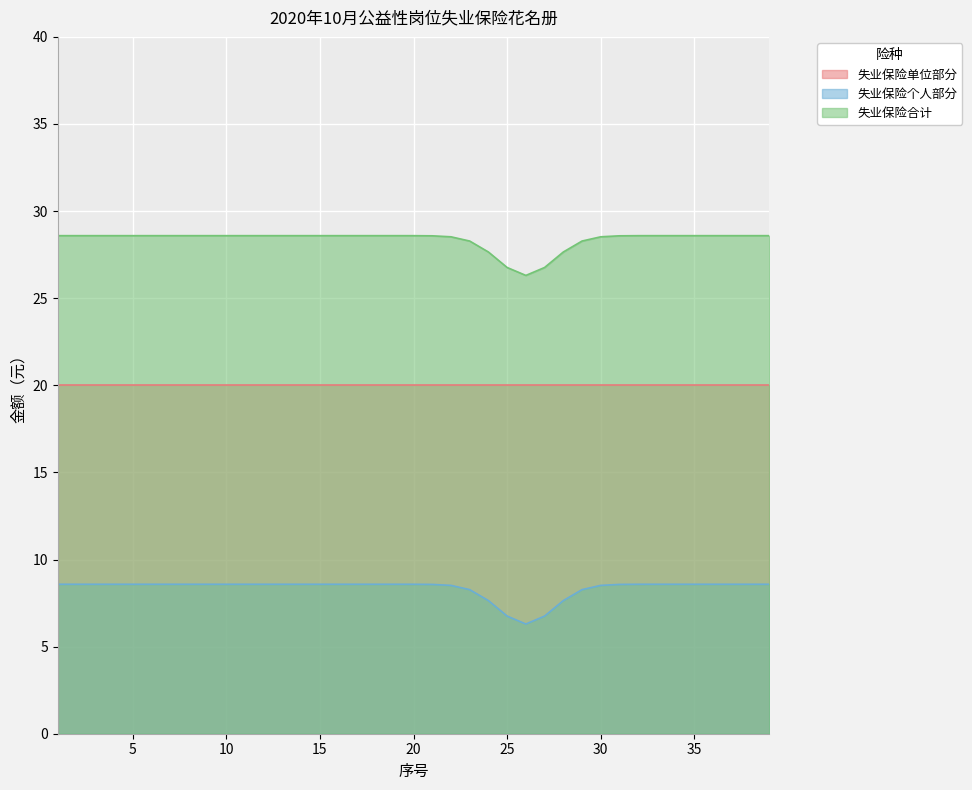

How many distinct data groups are displayed?

3